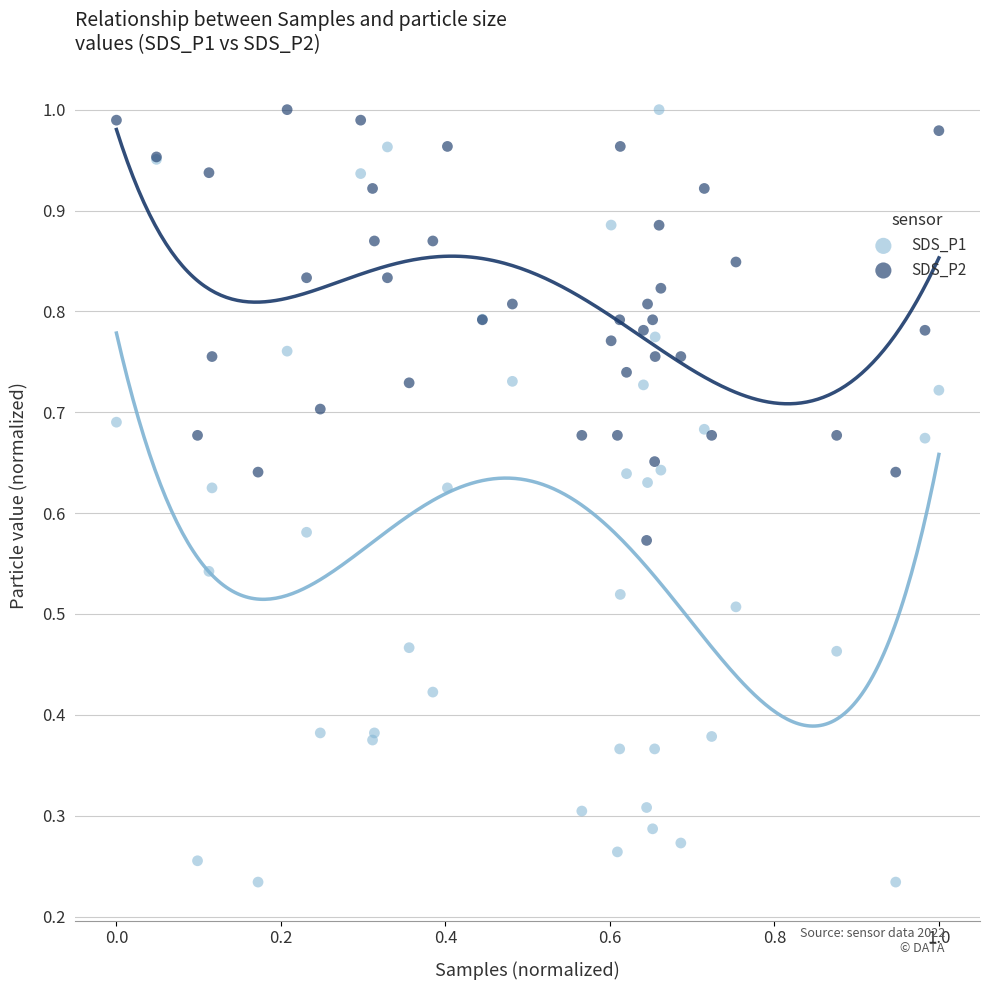

Which series has the largest Y range (max minus min)?

SDS_P1